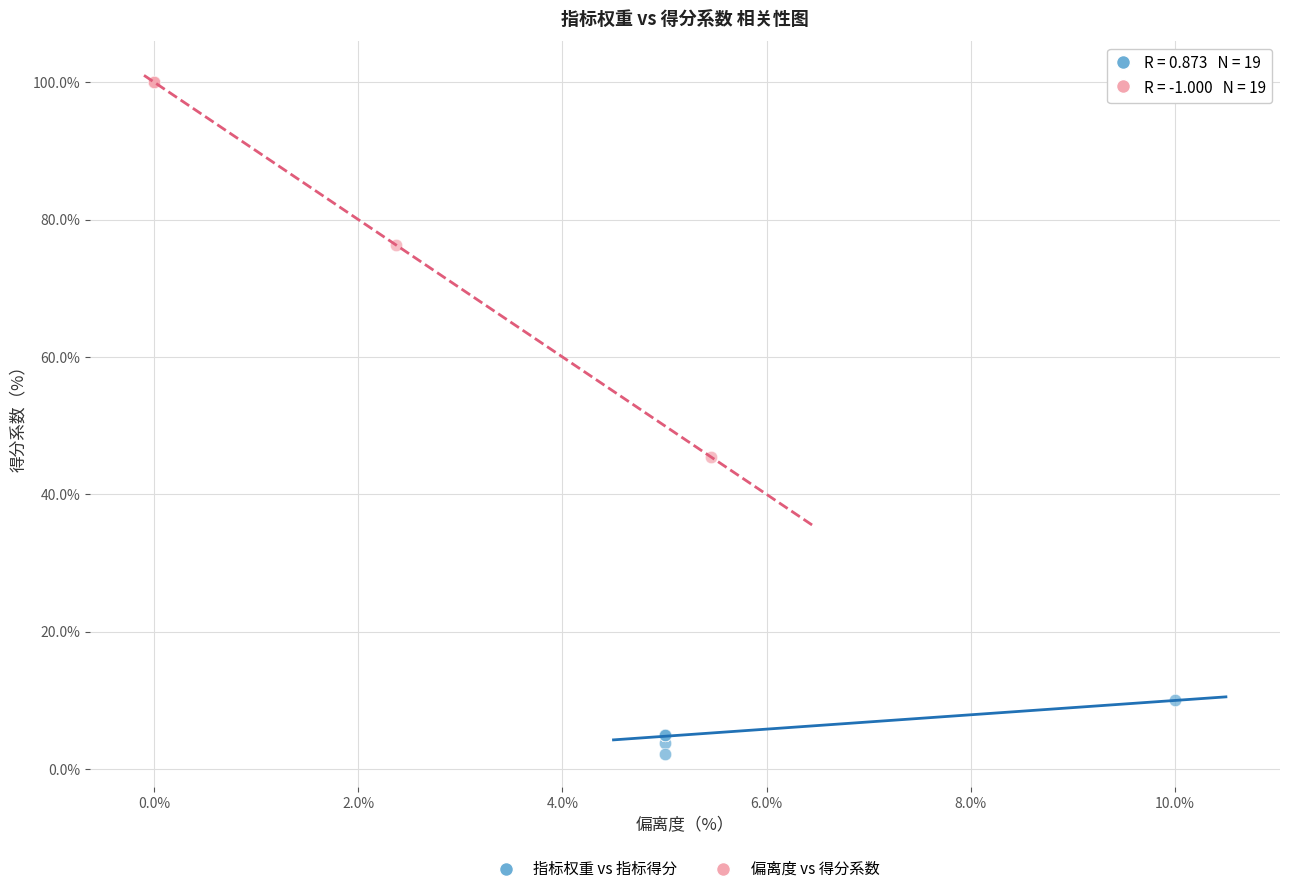

Which series has the widest spread of Y values?

偏离度 vs 得分系数